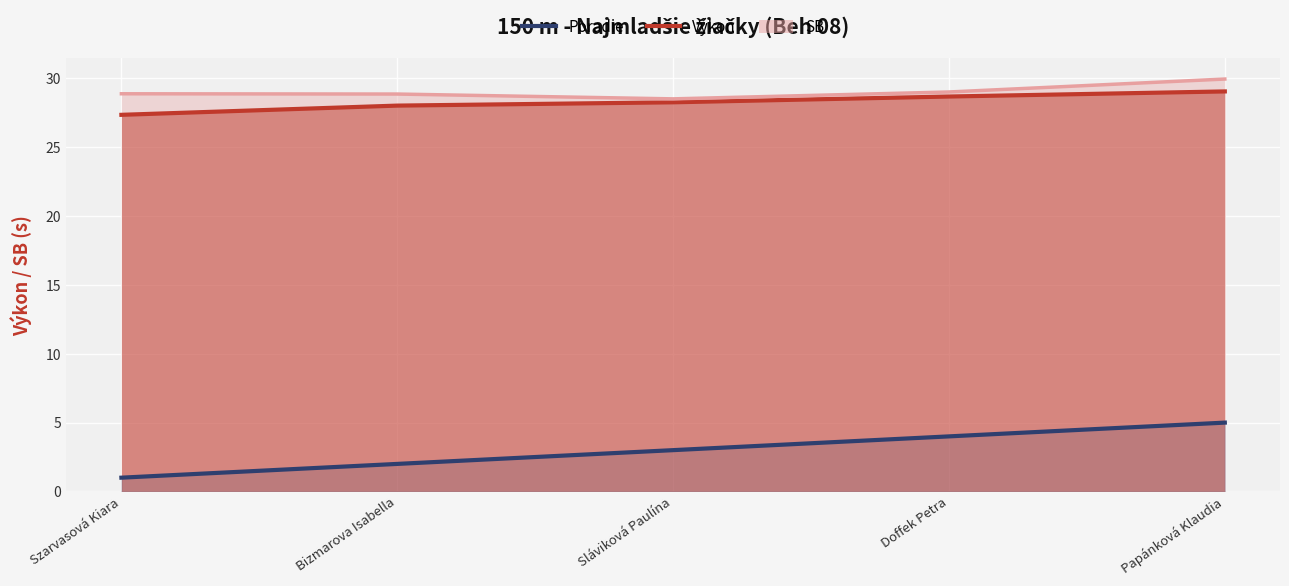

Reading right to left, what are all the values shown in this chart?

Papánková Klaudia=5	Doffek Petra=4	Sláviková Paulína=3	Bizmarova Isabella=2	Szarvasová Kiara=1